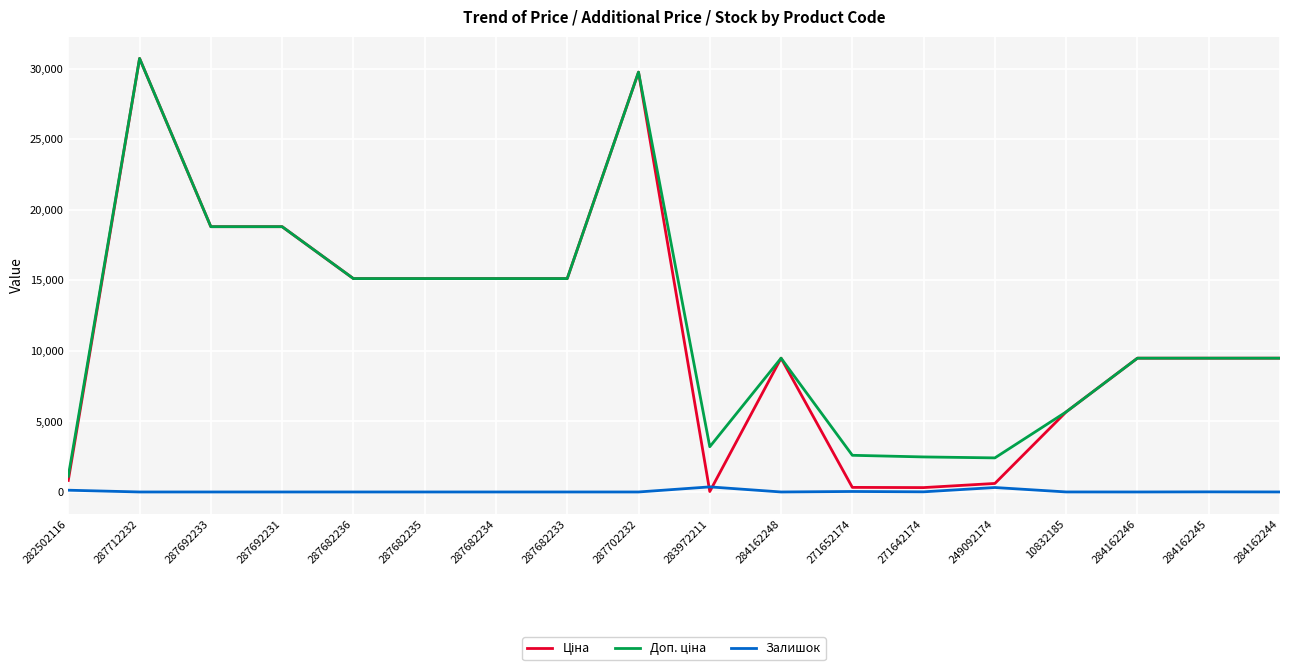

What is the total value across all series at 284162246?

18960.1